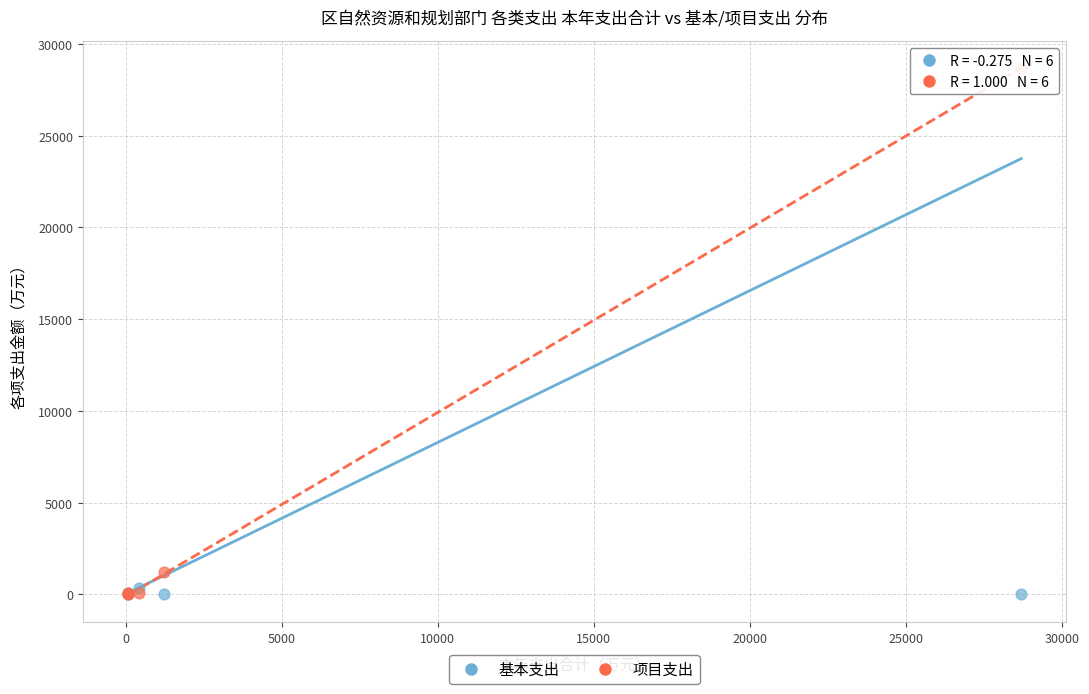

In the 项目支出 series, what Y value is closest to 14347?

1218.1